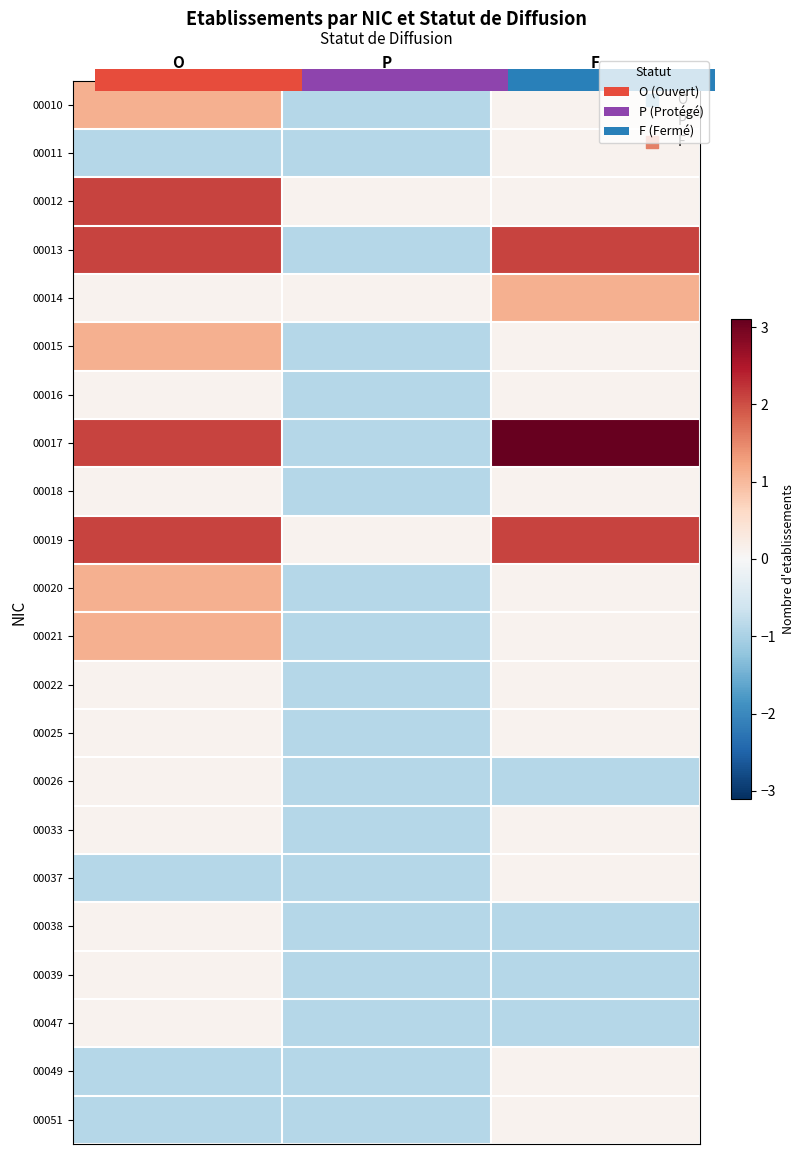

Count the number of data series in this chart.

22